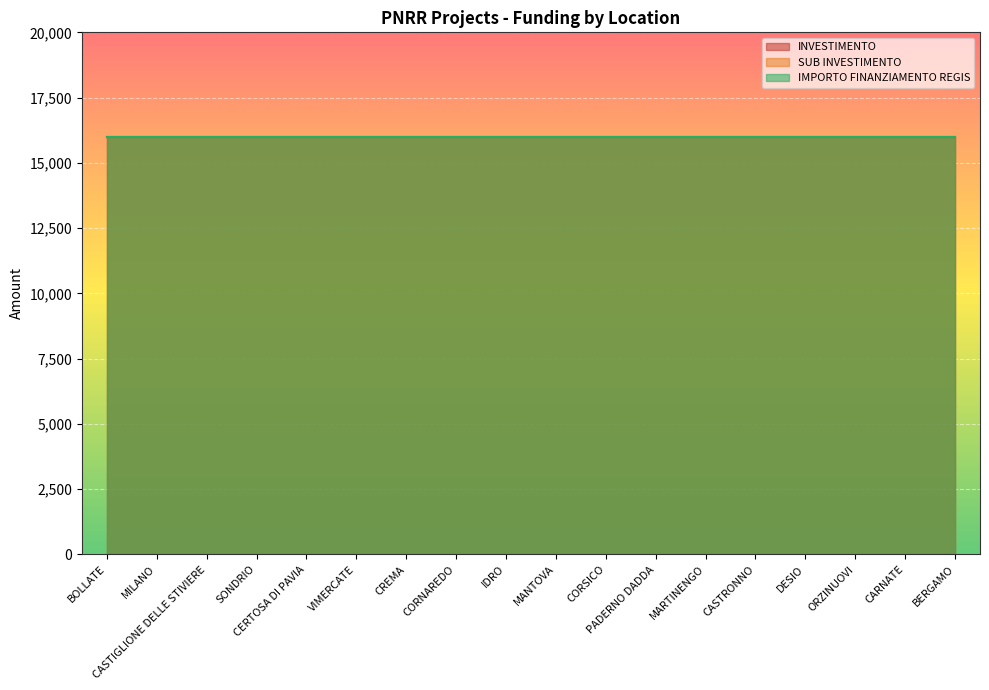

Reading left to right, list all the values displayed in this chart.

INVESTIMENTO: 3.2	3.2	3.2	3.2	3.2	3.2	3.2	3.2	3.2	3.2	3.2	3.2	3.2	3.2	3.2	3.2	3.2	3.2
SUB INVESTIMENTO: 3.2	3.2	3.2	3.2	3.2	3.2	3.2	3.2	3.2	3.2	3.2	3.2	3.2	3.2	3.2	3.2	3.2	3.2
IMPORTO FINANZIAMENTO REGIS: 16000.0	16000.0	16000.0	16000.0	16000.0	16000.0	16000.0	16000.0	16000.0	16000.0	16000.0	16000.0	16000.0	16000.0	16000.0	16000.0	16000.0	16000.0